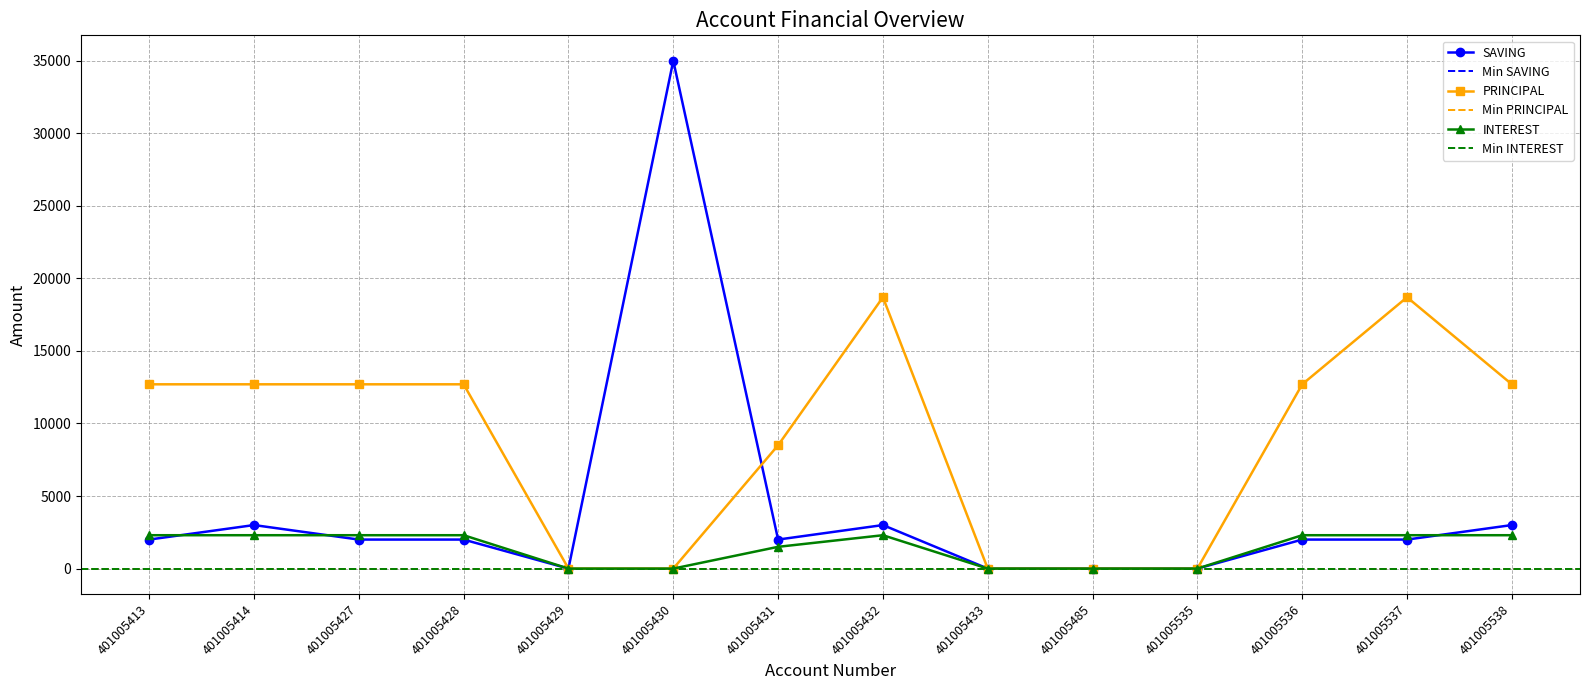

How many series are shown in this chart?

3